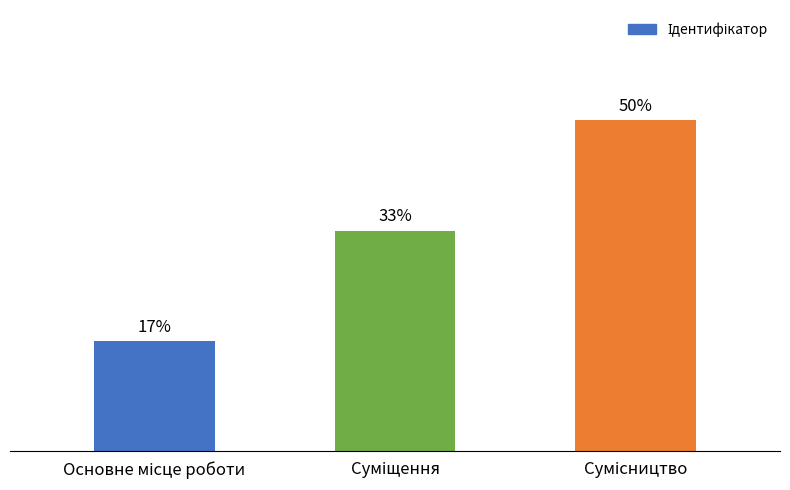

What value does the data have at Основне місце роботи?

1